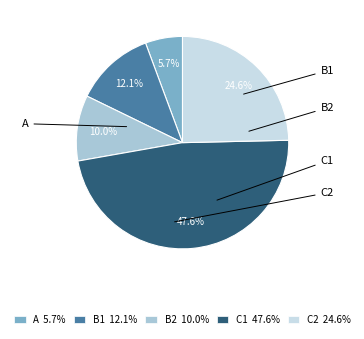

Which category has the smallest portion of the pie?

A